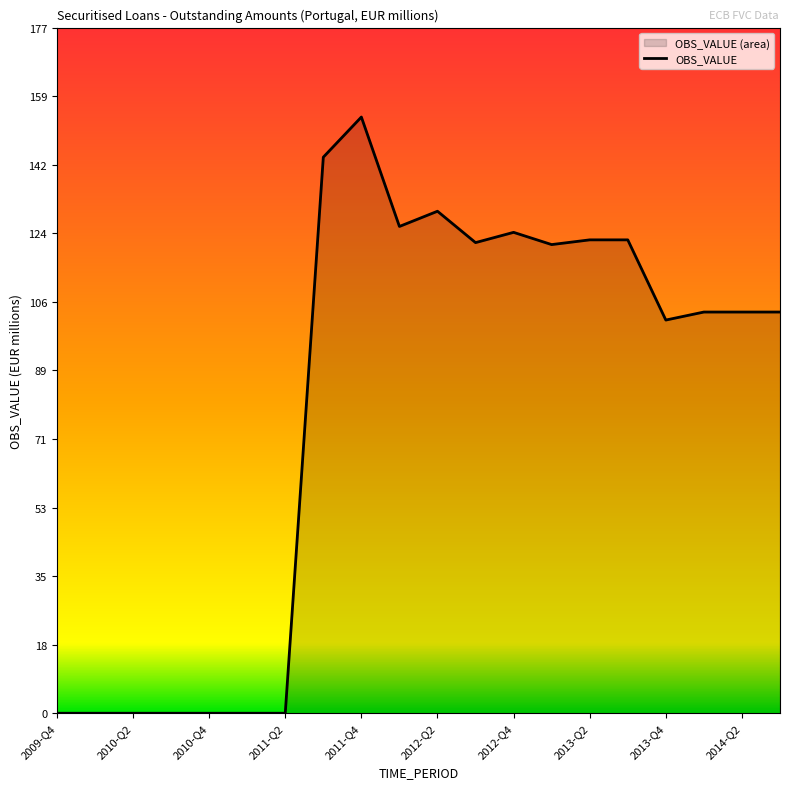

What is the label of the 1st point from the left?

2009-Q4